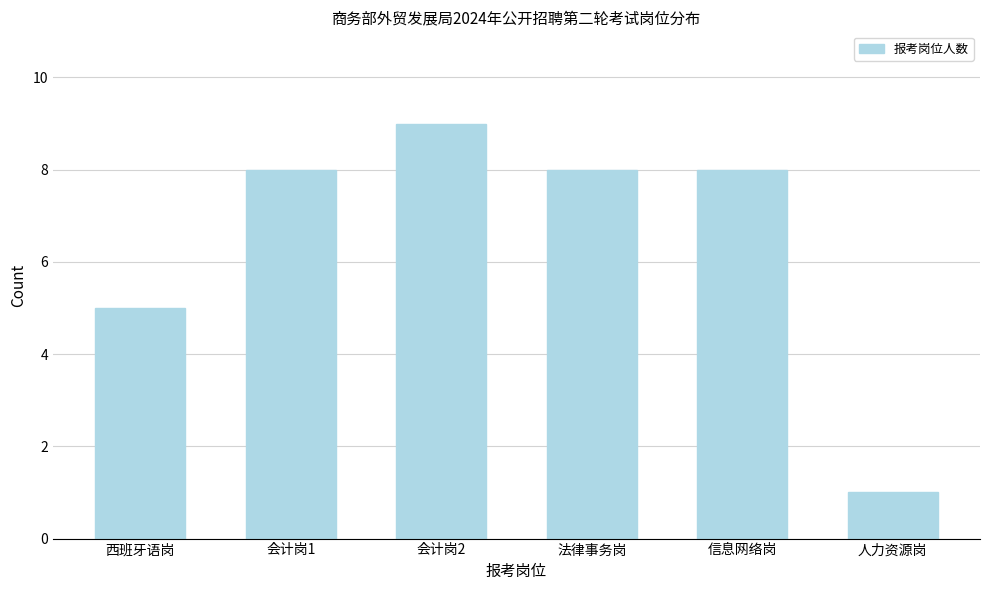

Reading left to right, extract all data points from this chart.

5	8	9	8	8	1